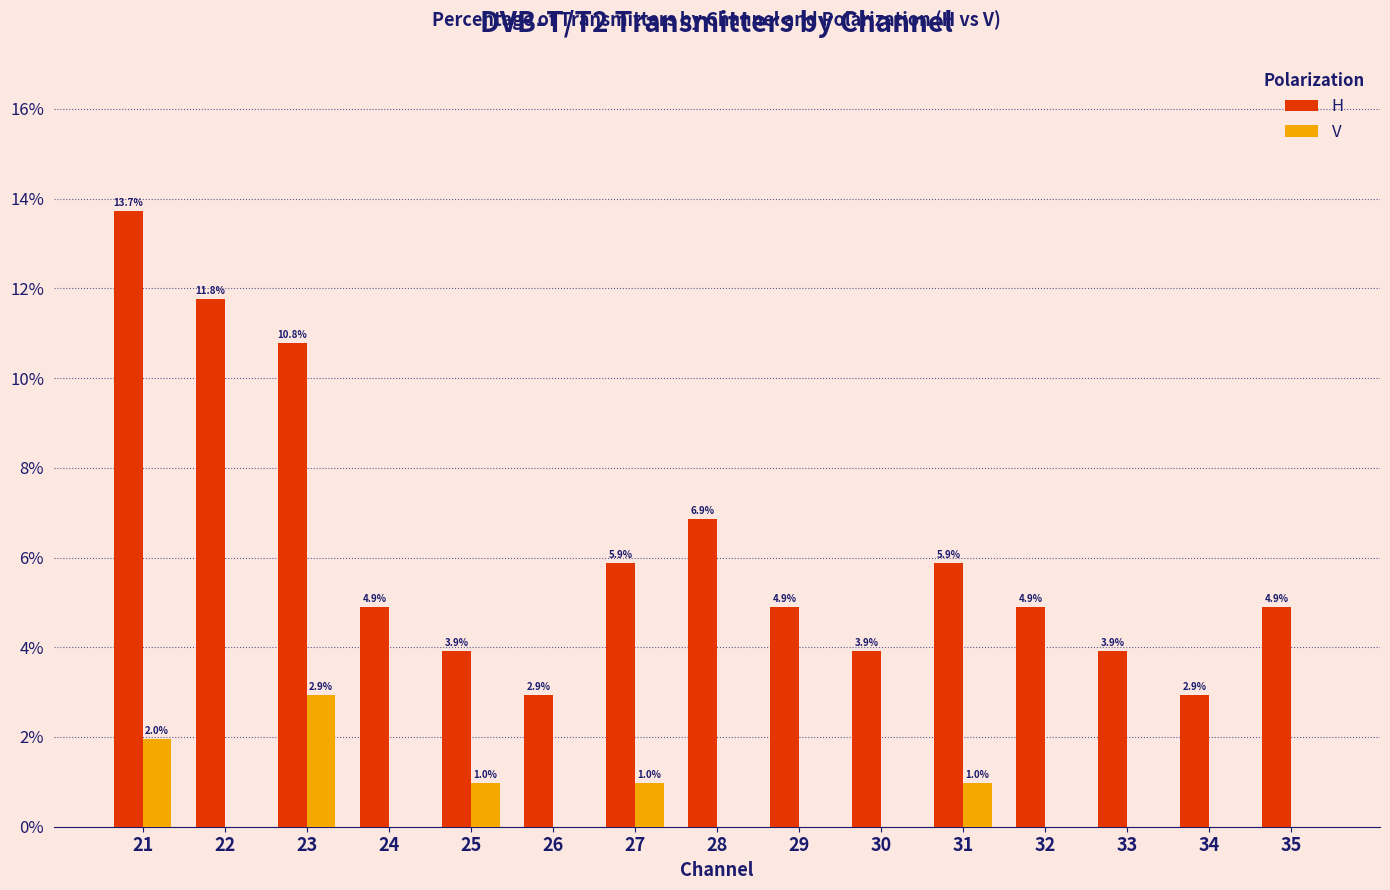

What is the average value of the V series?

0.5